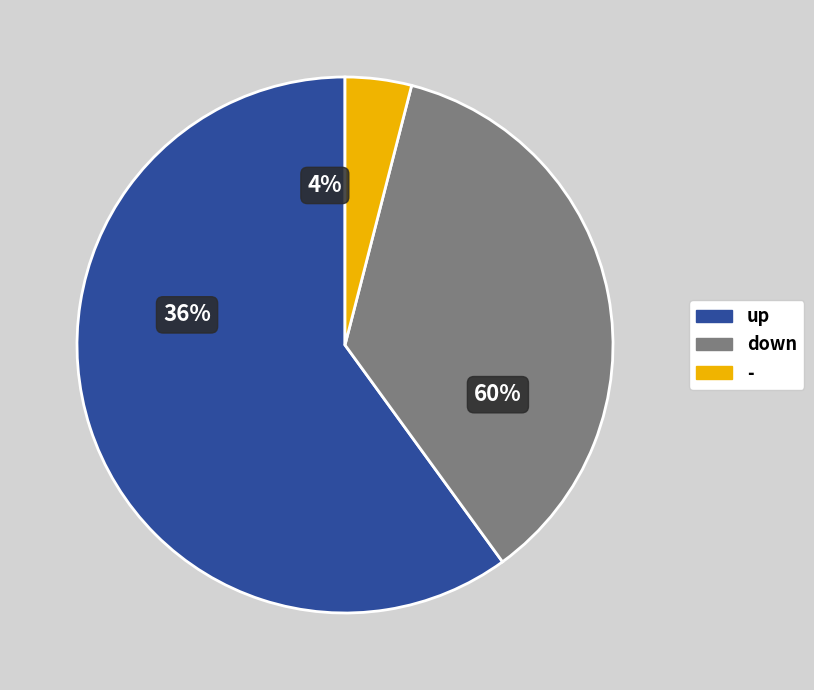

Count the number of slices in the pie.

3